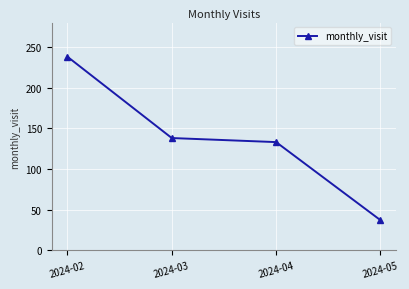

How many lines are shown in the chart?

1